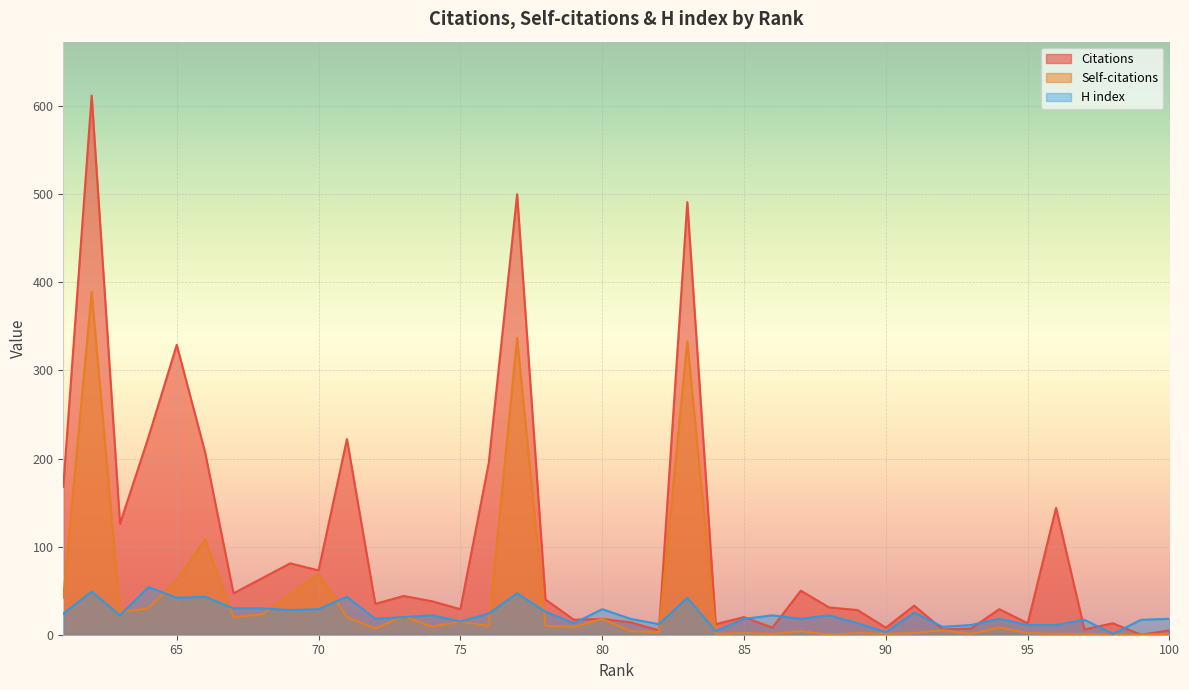

What are all the series names shown in the legend?

Citations, Self-citations, H index